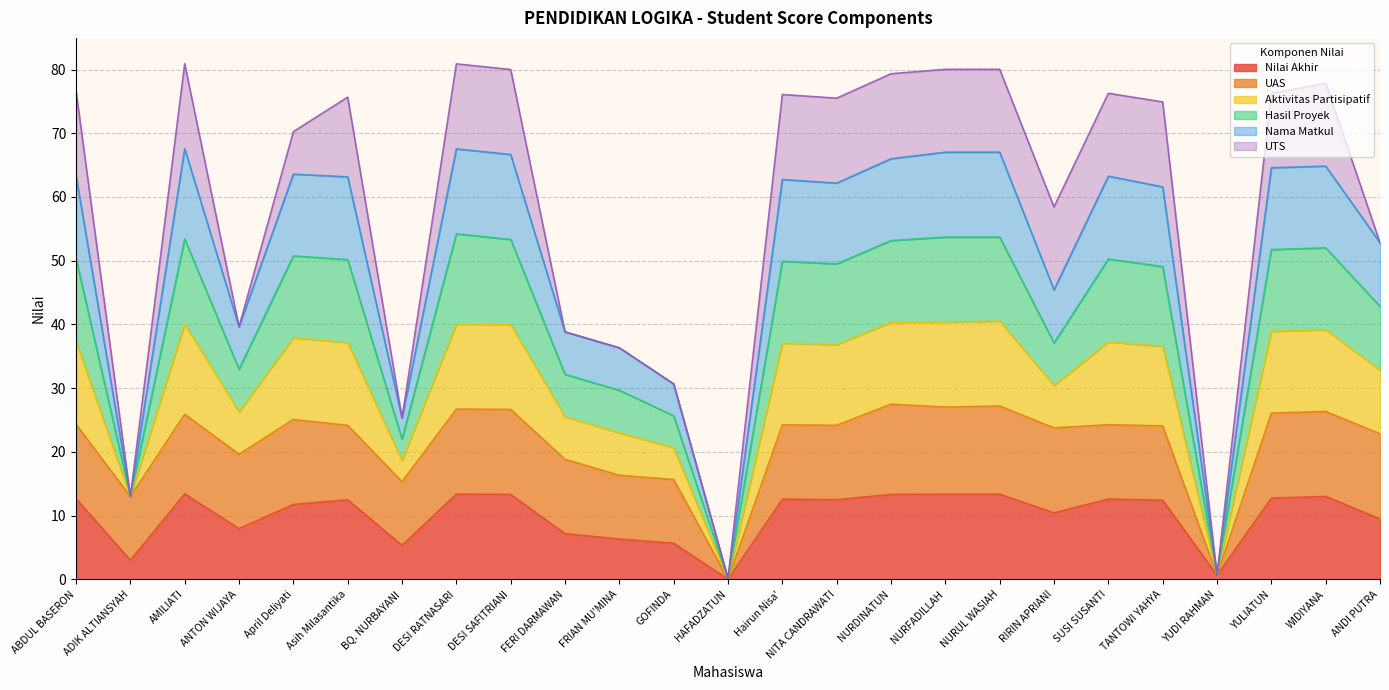

What is the highest value of the Nilai Akhir series?

13.4